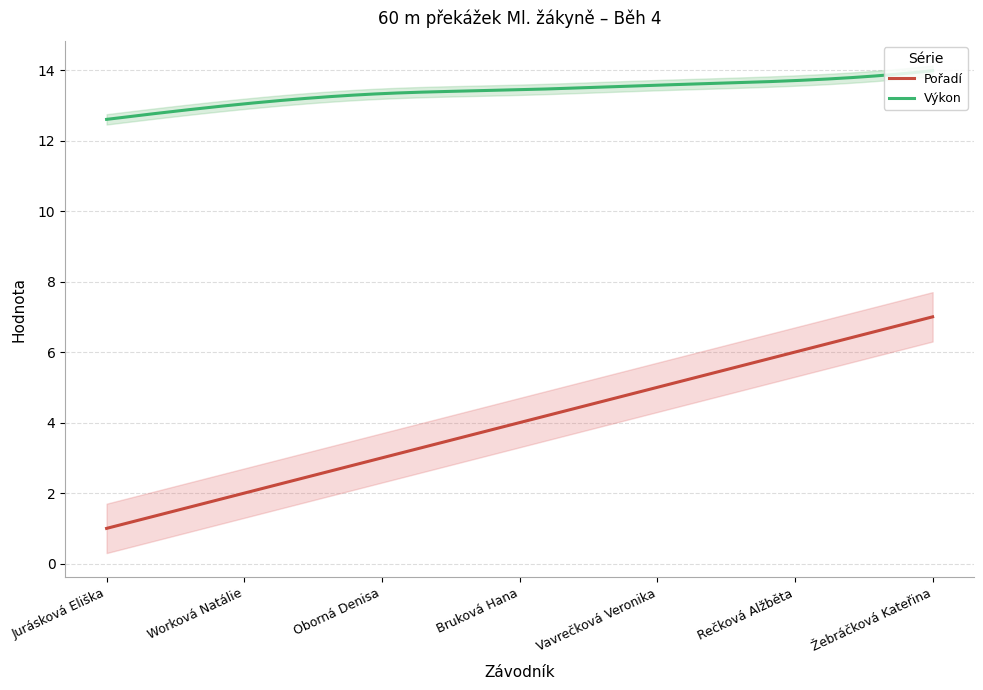

True or false: Výkon and Pořadí cross at least once.

False